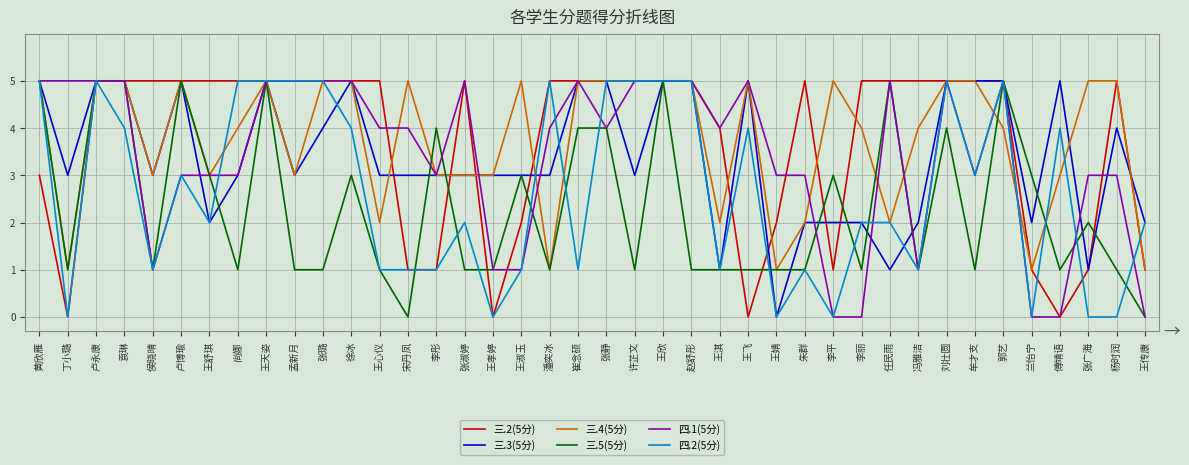

What position from the left is 刘壮圆?

33